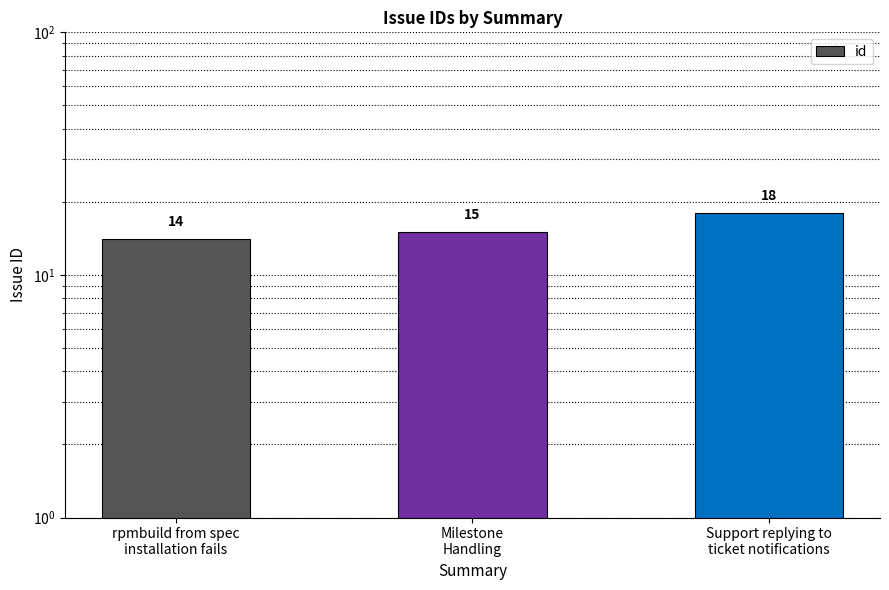

What is the difference between the second highest and minimum values?

1